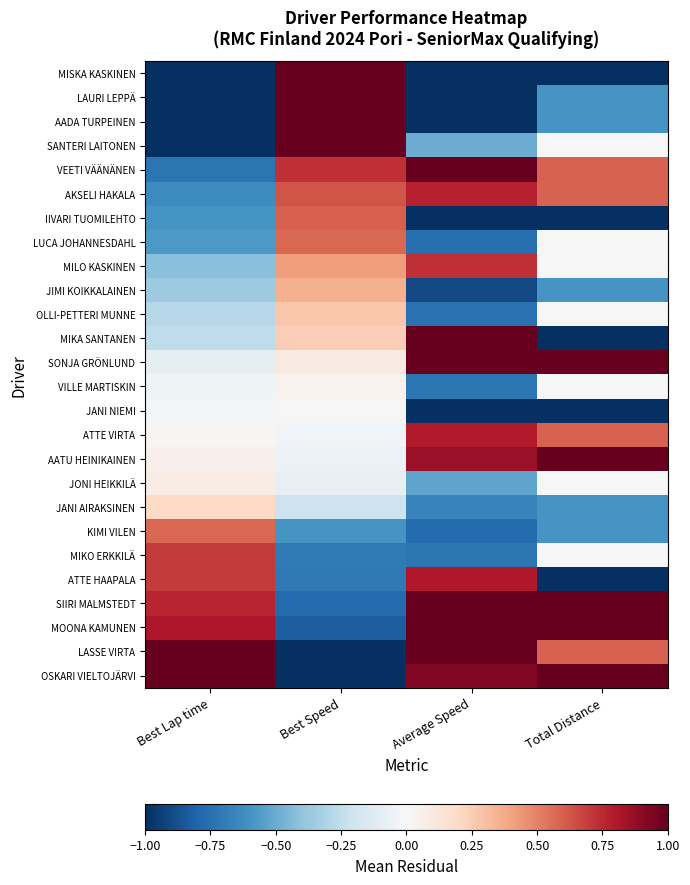

At which category does the chart reach its minimum across all series?

Best Lap time